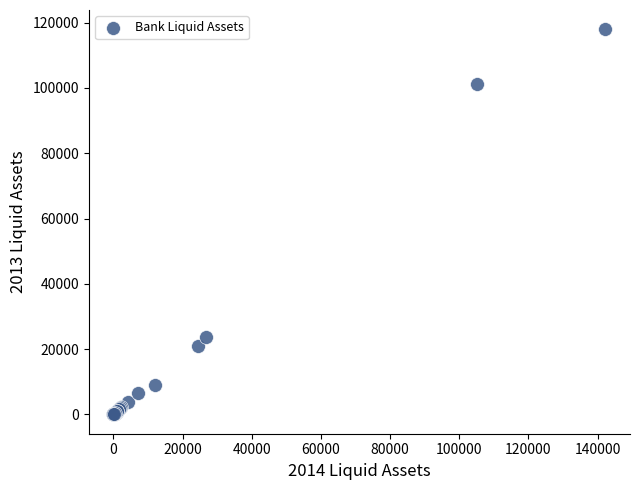

What Y value in the scatter plot is closest to 58988?

23713.3